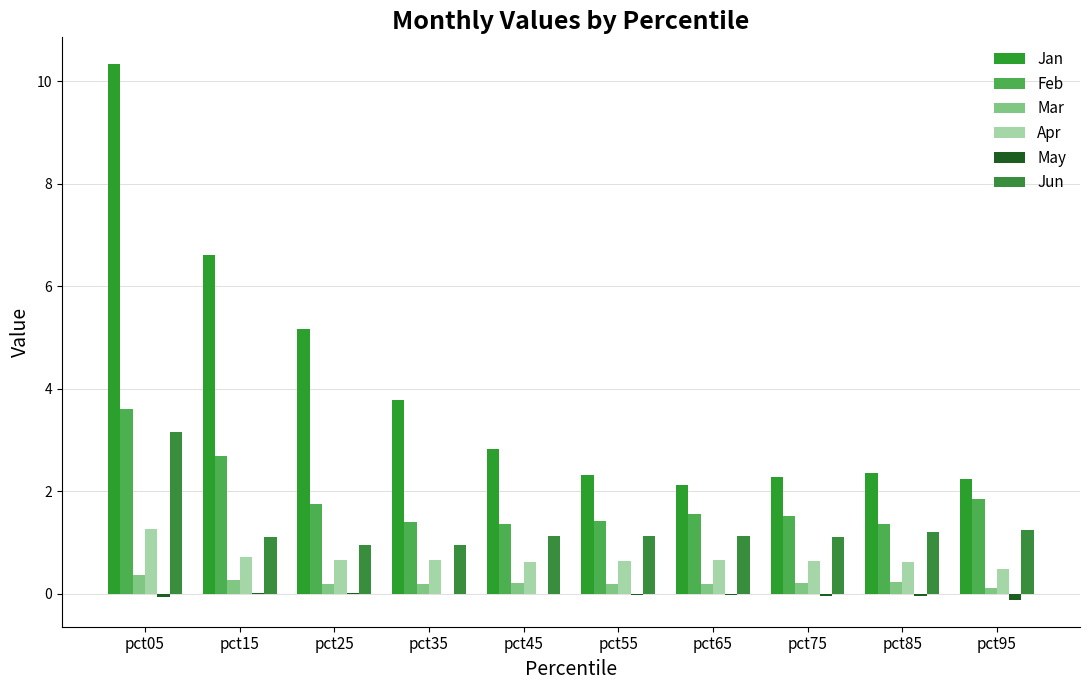

Is the value of Feb at pct05 greater than the value of Apr at pct15?

Yes